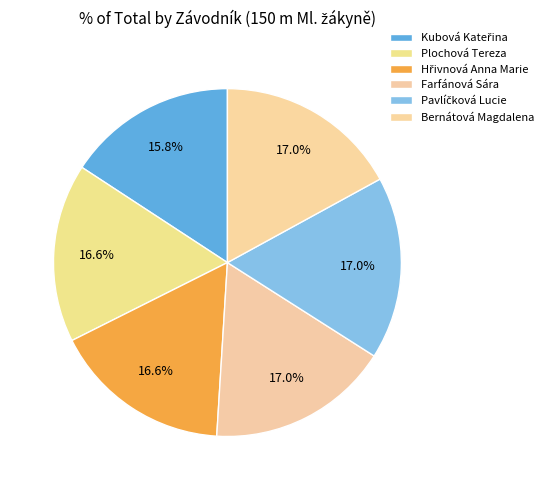

Which slice is the smallest?

Kubová Kateřina